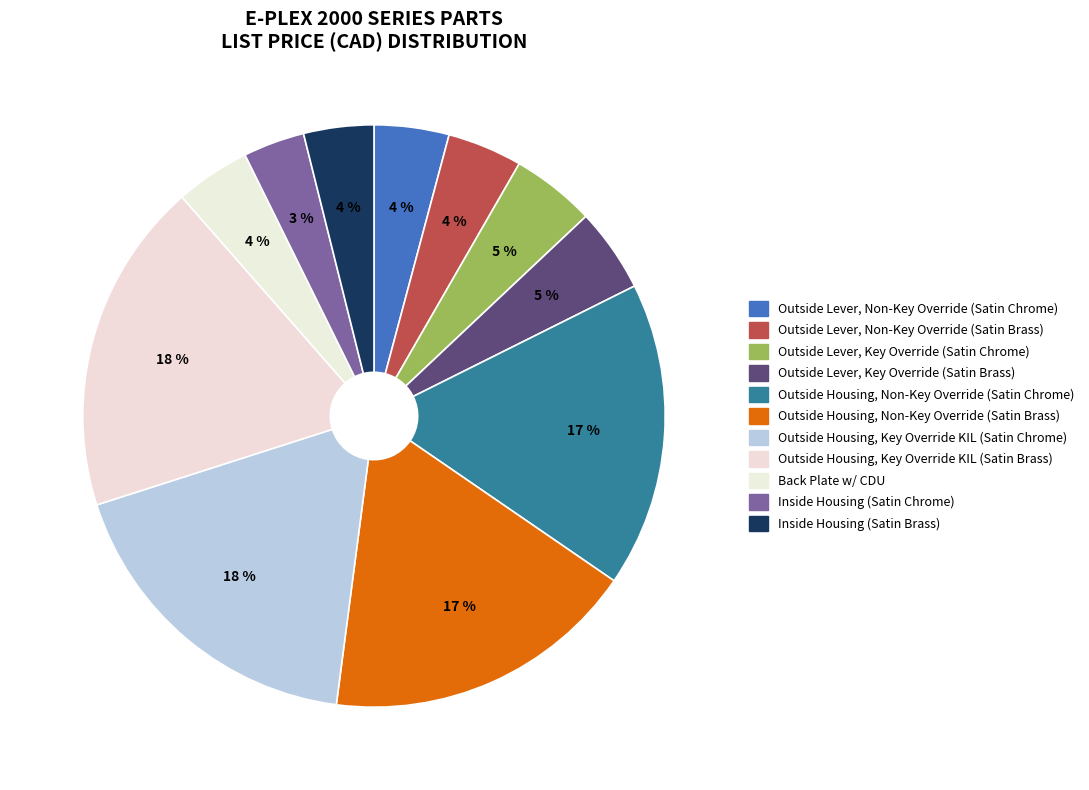

Which slice is the largest?

Outside Housing, Key Override KIL (Satin Brass)